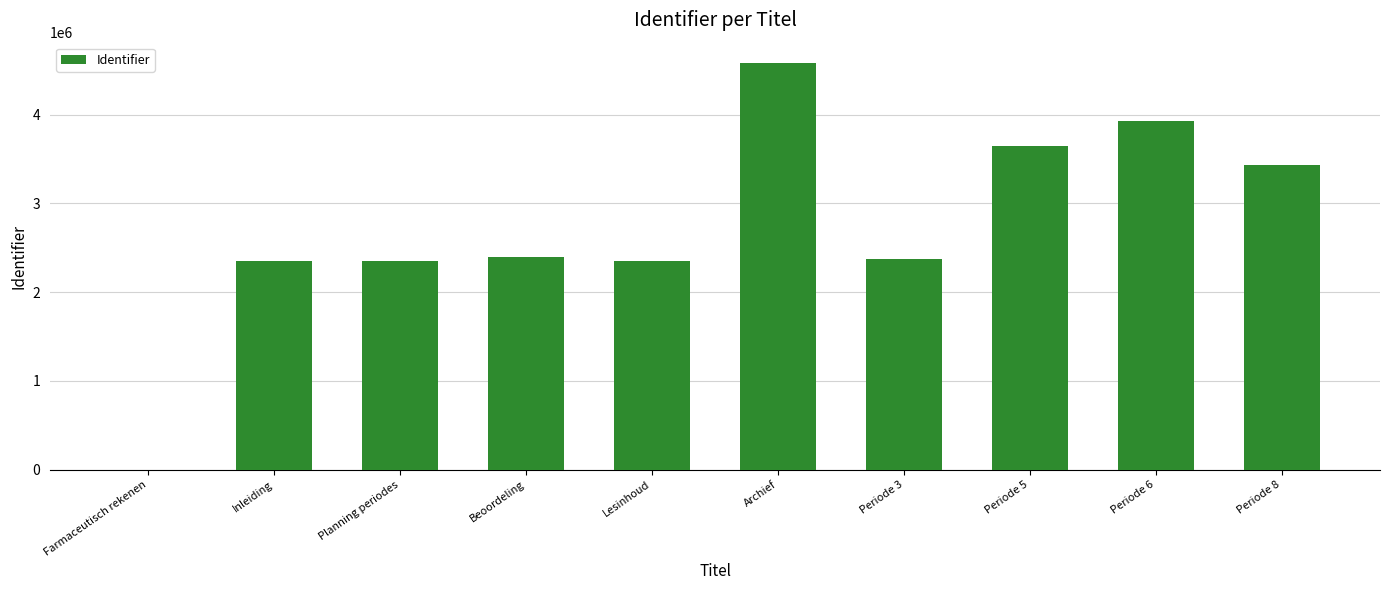

What is the difference between the values at Planning periodes and Farmaceutisch rekenen?

2353141